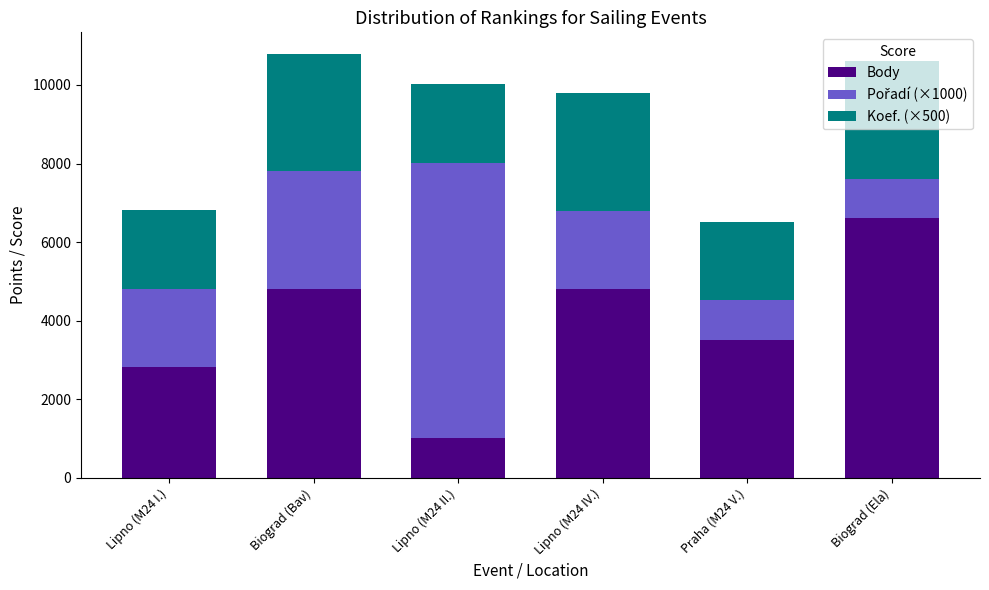

What is the total value across all series at Lipno (M24 I.)?

6812